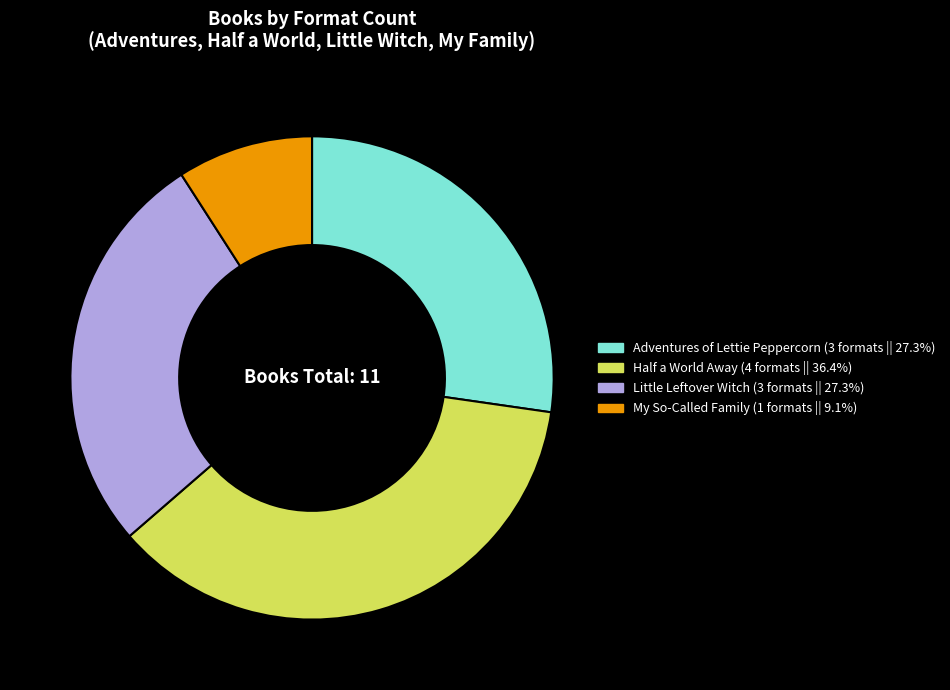

Which slice is the smallest?

My So-Called Family